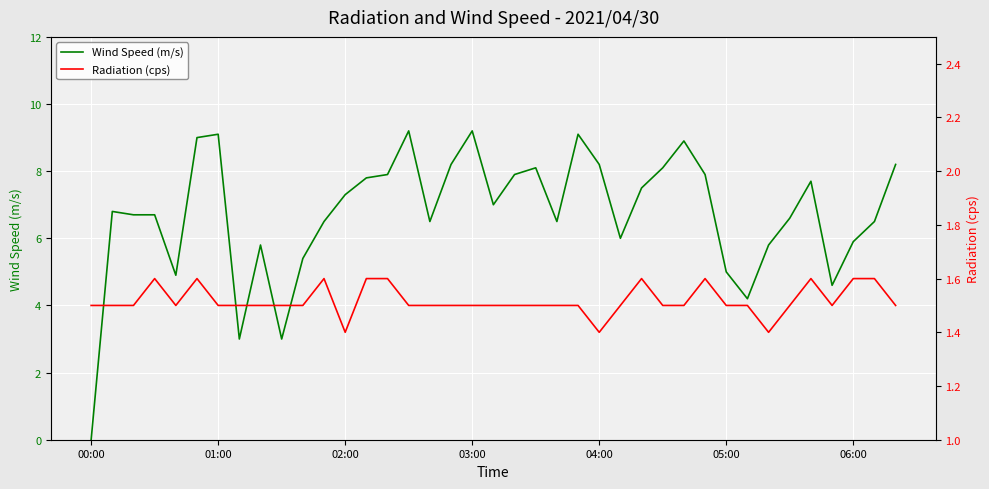

What is the difference between the second highest and second lowest values in the Wind Speed (m/s) series?

6.2